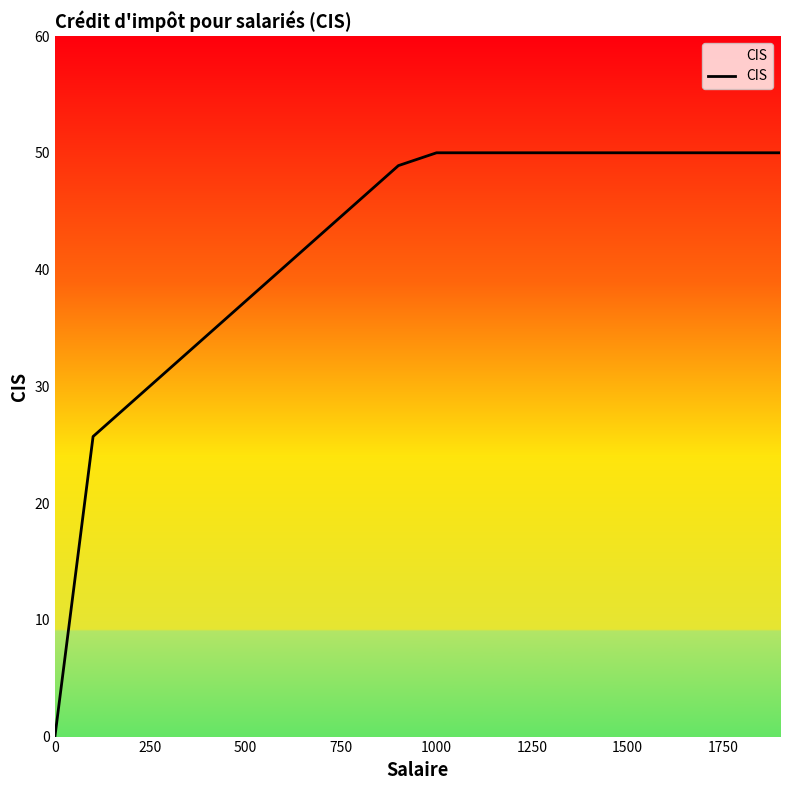

What is the greatest value displayed?

50.0